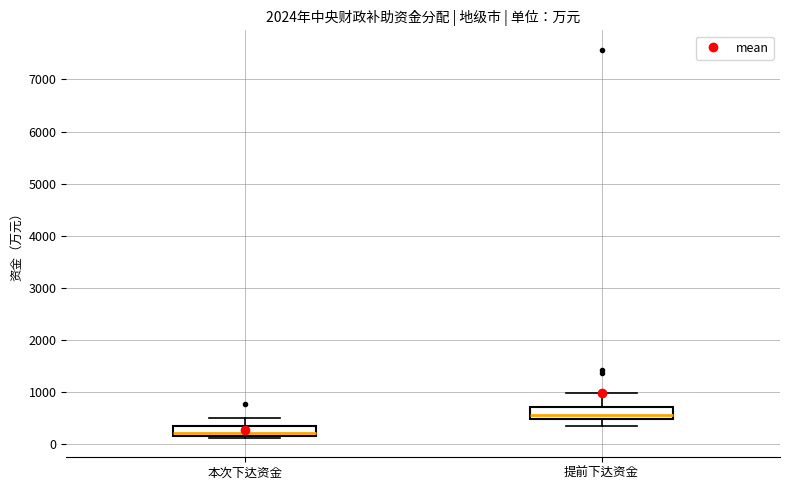

Where is the upper edge of the box for 本次下达资金 on the y-axis? The values are not printed on the chart, so give them approximately, as read against the axis.

300